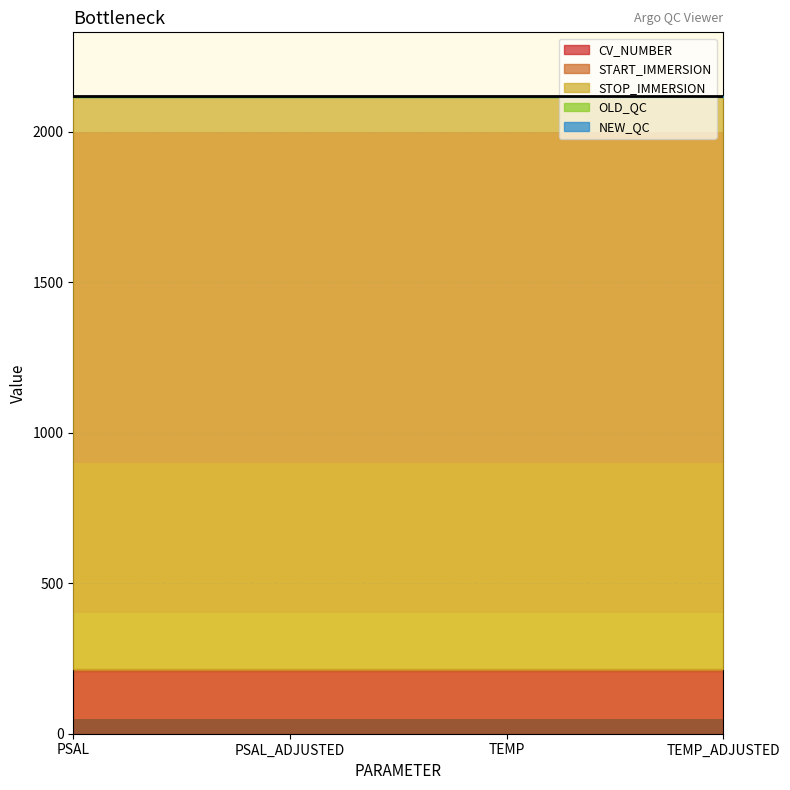

What value does the STOP_IMMERSION series have at TEMP?

1899.7